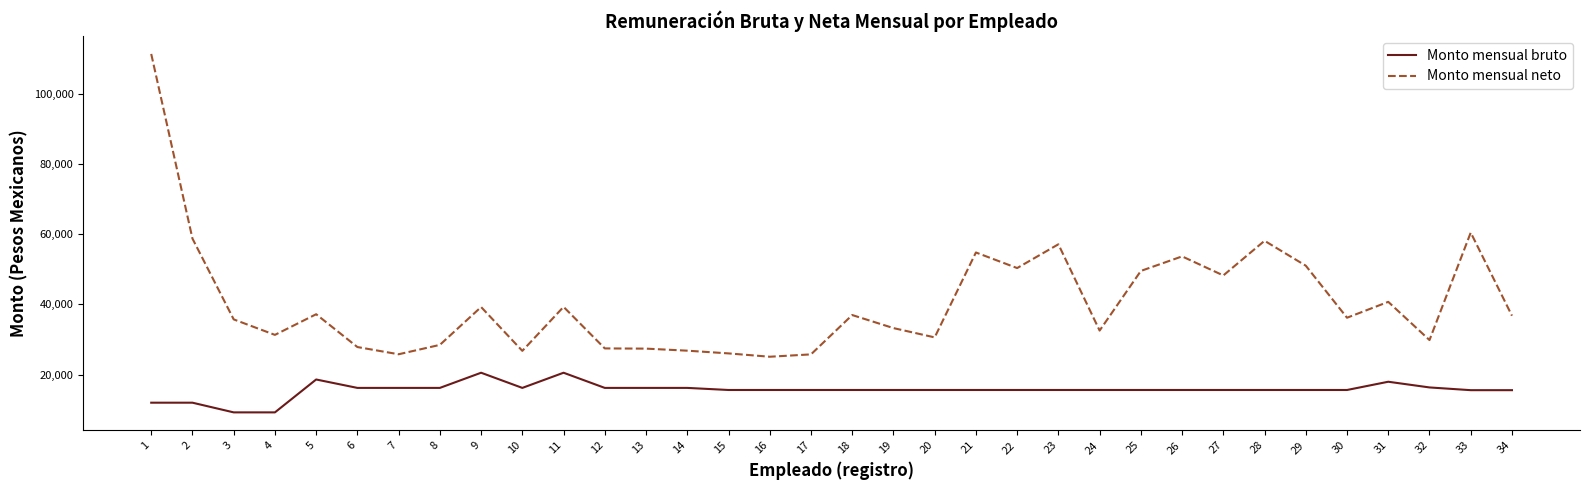

Rank the series by their maximum value, from lowest to highest.

Monto mensual bruto, Monto mensual neto